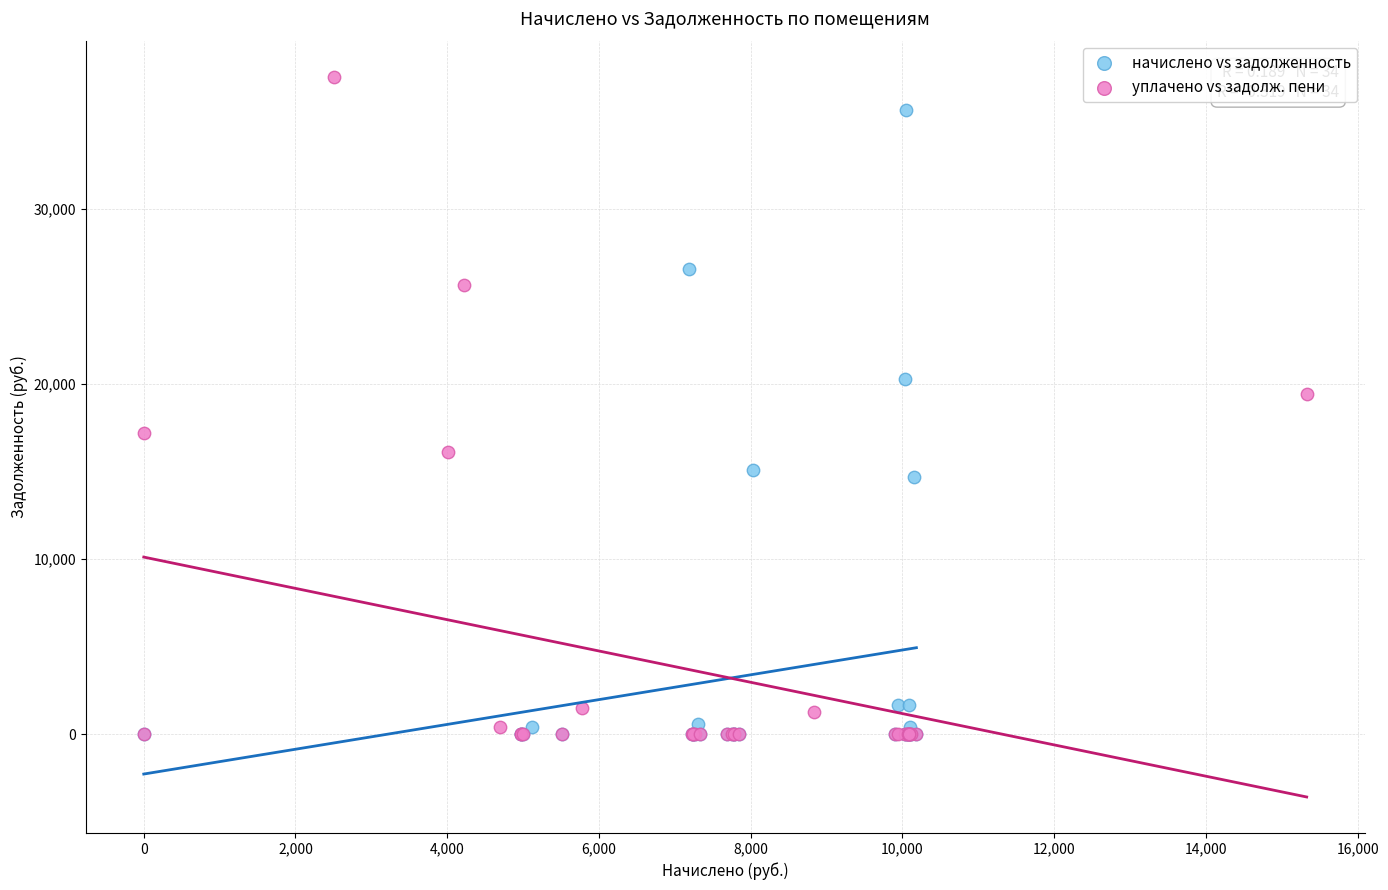

Which series reaches the maximum Y coordinate?

уплачено vs задолж. пени